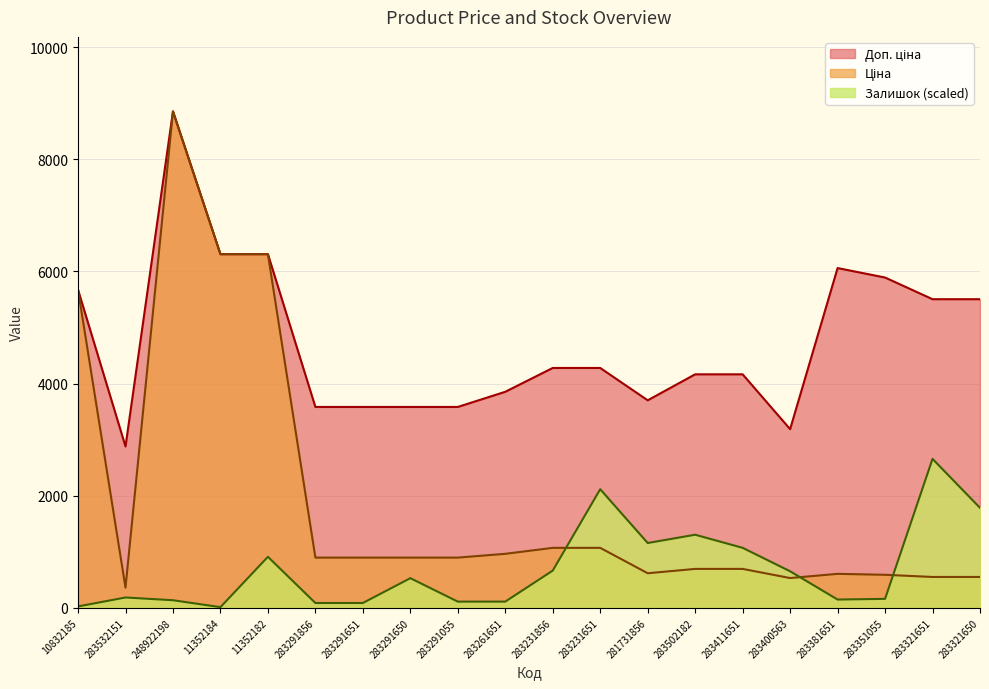

Where is Залишок nearest to the value 1334?

283502182